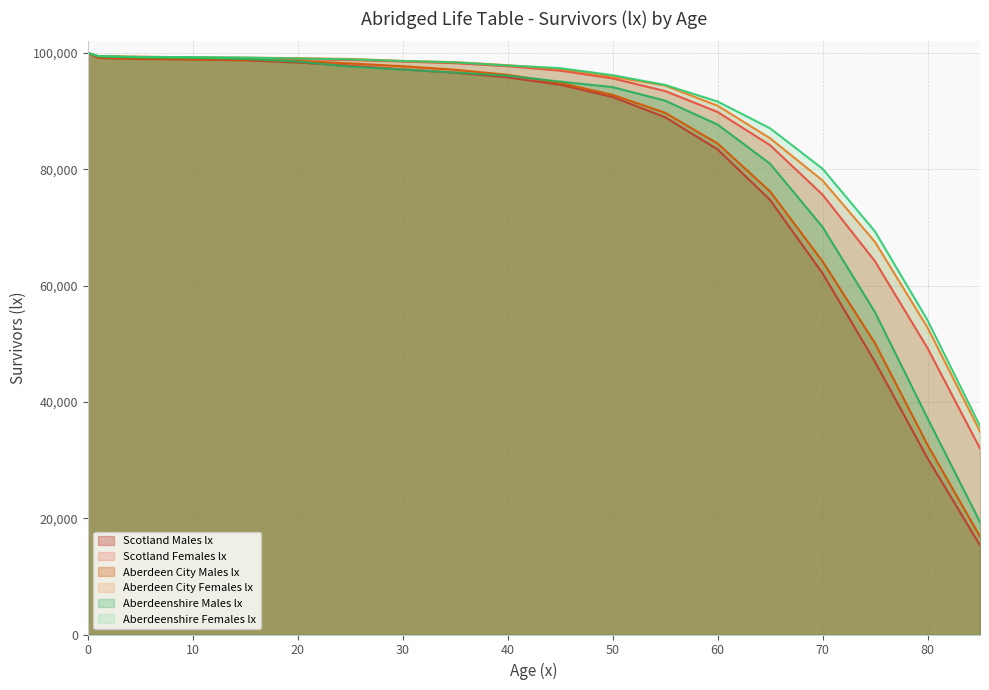

List the series in order of their peak value, highest first.

Scotland Males lx, Scotland Females lx, Aberdeen City Males lx, Aberdeen City Females lx, Aberdeenshire Males lx, Aberdeenshire Females lx